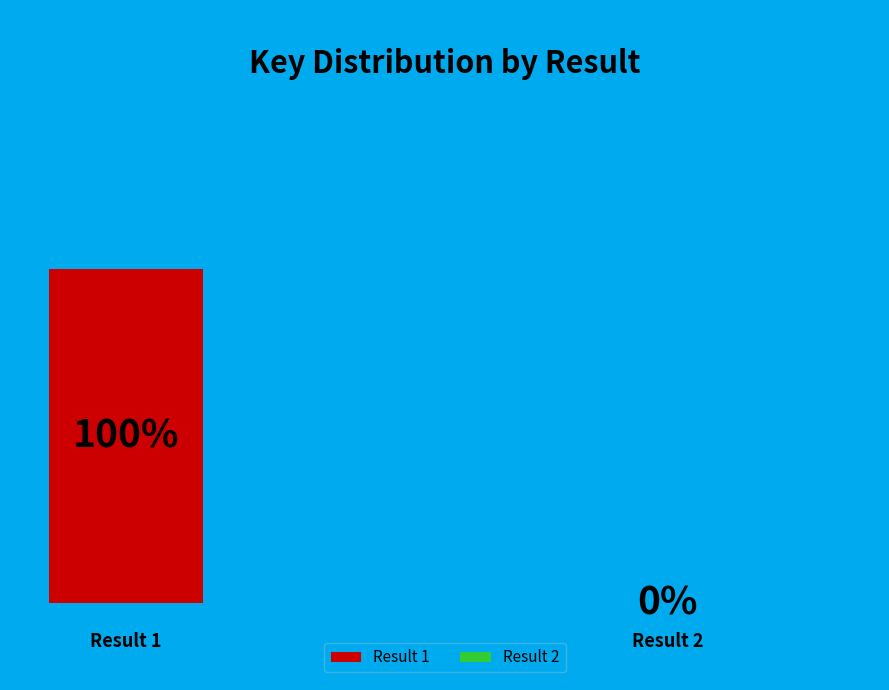

Does 2 account for over 50% of the chart?

No